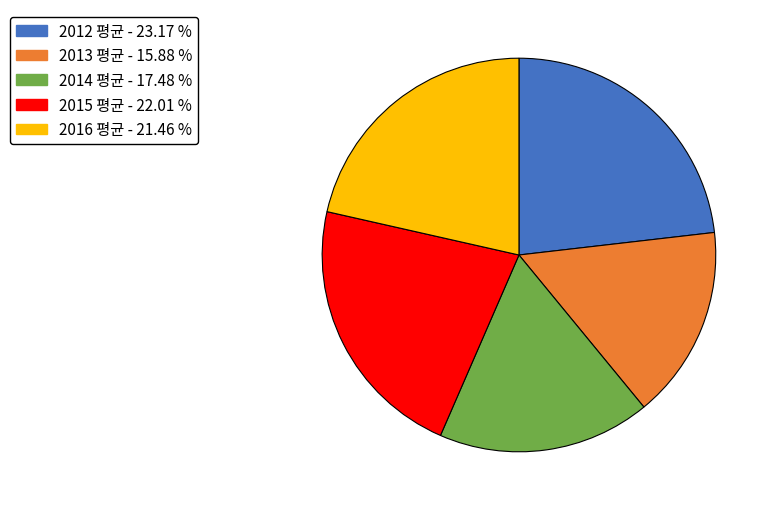

Rank the categories by value from highest to lowest.

2012 평균, 2015 평균, 2016 평균, 2014 평균, 2013 평균